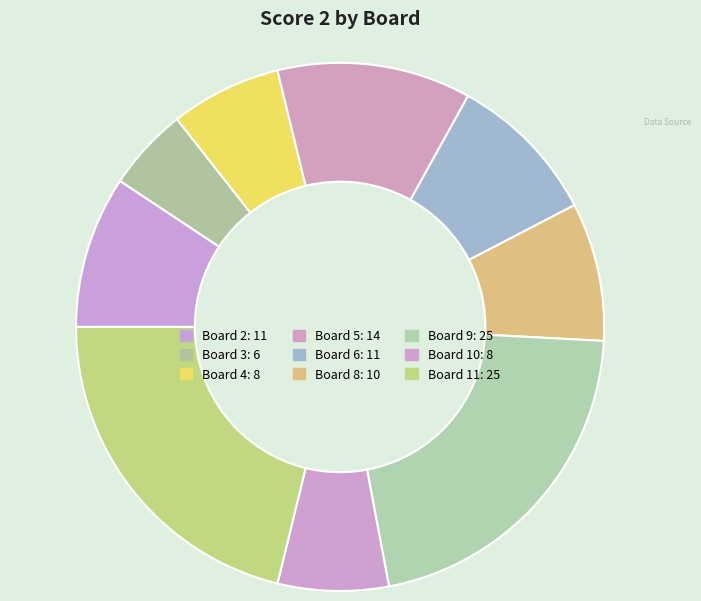

How many slices are in this pie chart?

9